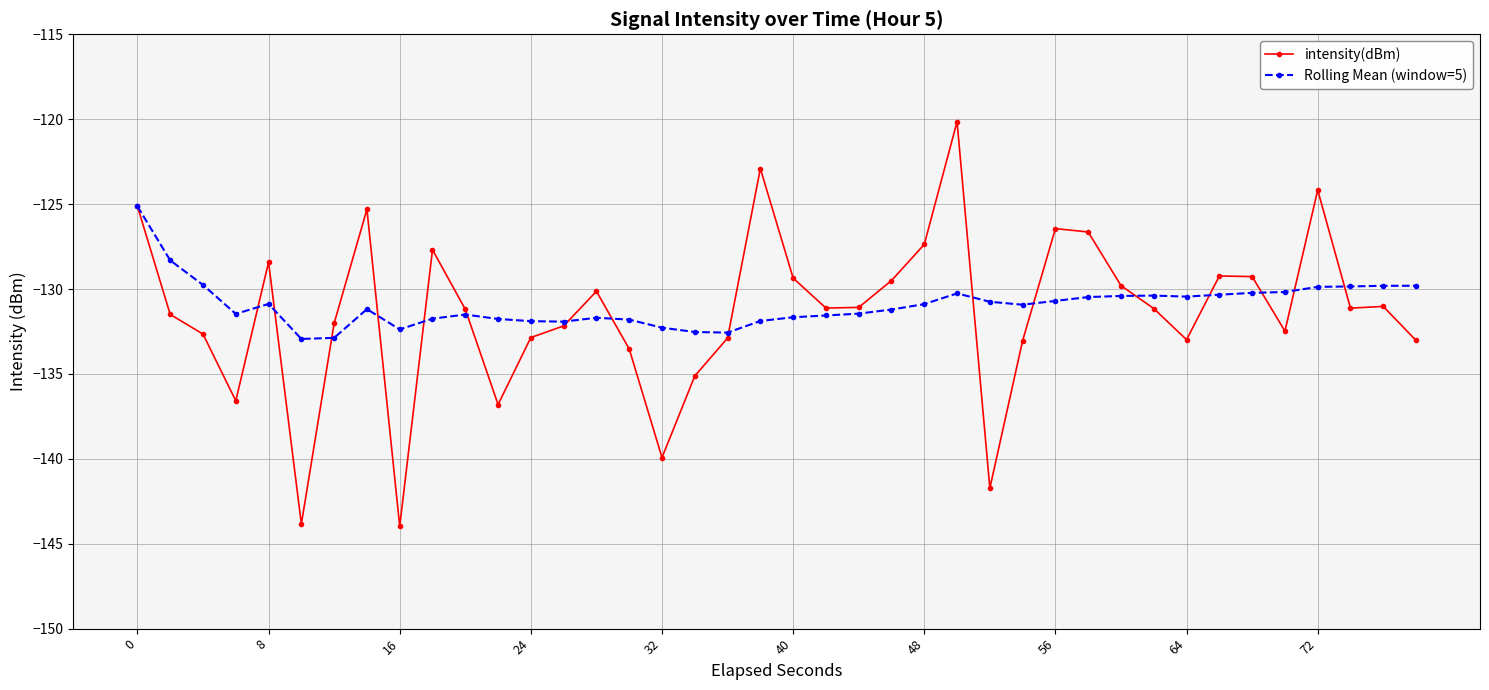

What is the value of the intensity(dBm) point at the 22nd from the left?

-131.1